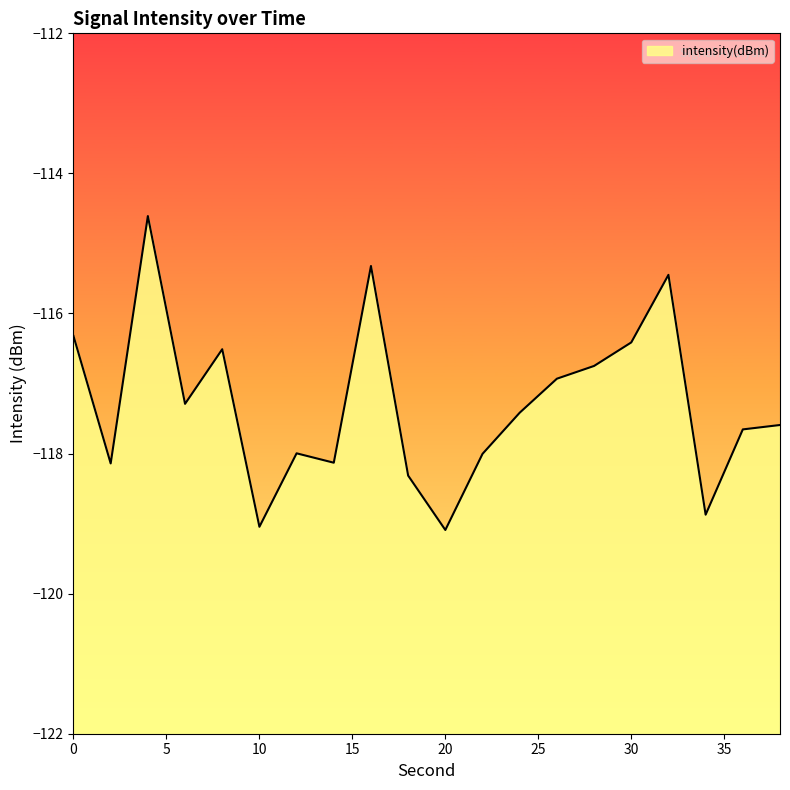

How many lines are shown in the chart?

1